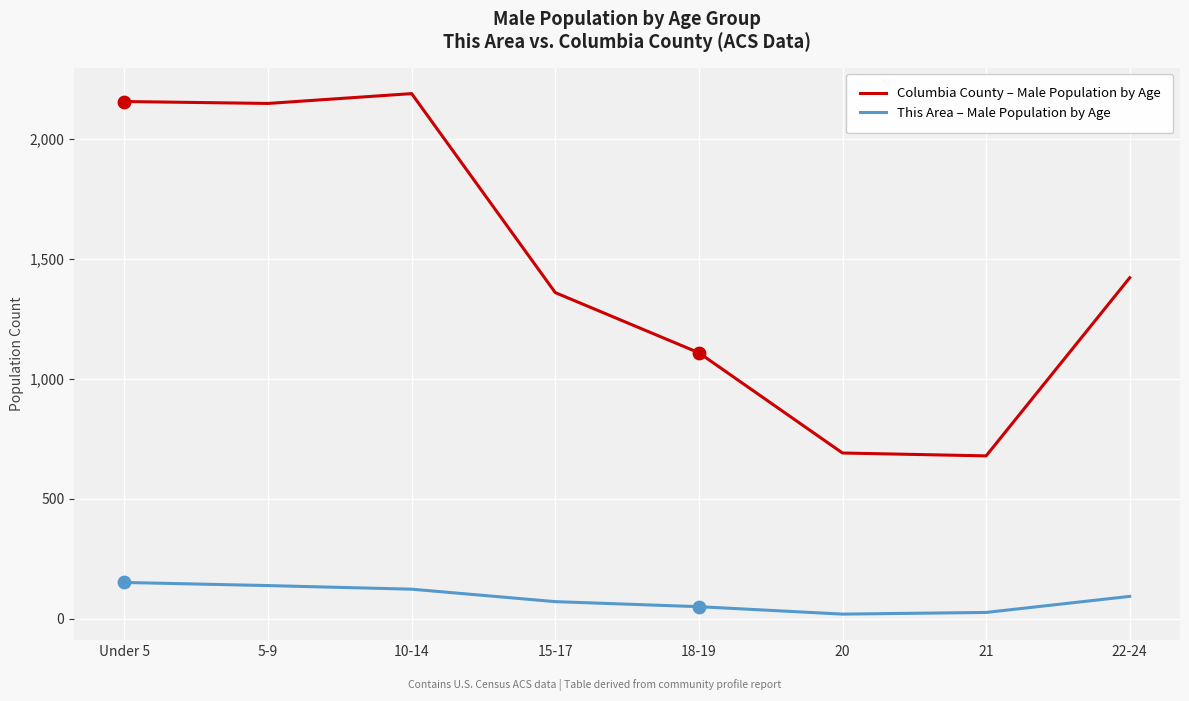

What is the total value across all series at 20?

710